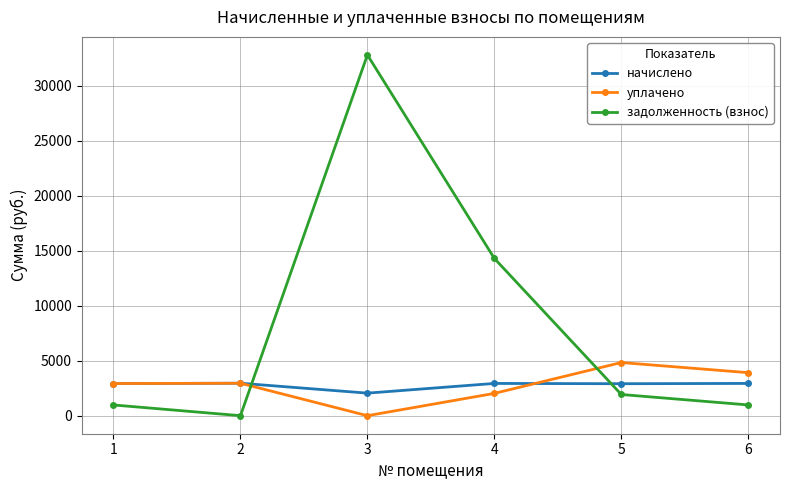

List the series in order of their peak value, lowest first.

начислено, уплачено, задолженность (взнос)